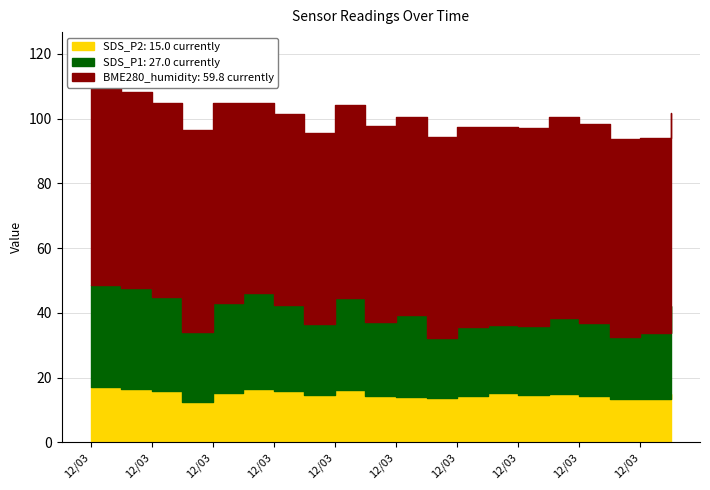

Reading right to left, what are all the values shown in this chart?

SDS_P2: 2021/12/03 19:00=15.0	2021/12/03 18:00=13.4	2021/12/03 17:00=13.4	2021/12/03 16:00=14.4	2021/12/03 15:00=14.8	2021/12/03 14:00=14.5	2021/12/03 13:00=15.2	2021/12/03 12:00=14.3	2021/12/03 11:00=13.7	2021/12/03 10:00=14.1	2021/12/03 09:00=14.3	2021/12/03 08:00=16.2	2021/12/03 07:00=14.6	2021/12/03 06:00=15.9	2021/12/03 05:00=16.6	2021/12/03 04:00=15.2	2021/12/03 03:00=12.6	2021/12/03 02:00=15.9	2021/12/03 01:00=16.3	2021/12/03 00:00=17.1
SDS_P1: 2021/12/03 19:00=27.0	2021/12/03 18:00=20.5	2021/12/03 17:00=19.0	2021/12/03 16:00=22.4	2021/12/03 15:00=23.6	2021/12/03 14:00=21.3	2021/12/03 13:00=21.0	2021/12/03 12:00=21.4	2021/12/03 11:00=18.6	2021/12/03 10:00=25.1	2021/12/03 09:00=22.8	2021/12/03 08:00=28.3	2021/12/03 07:00=22.1	2021/12/03 06:00=26.6	2021/12/03 05:00=29.6	2021/12/03 04:00=27.9	2021/12/03 03:00=21.6	2021/12/03 02:00=28.9	2021/12/03 01:00=31.2	2021/12/03 00:00=31.4
BME280_humidity: 2021/12/03 19:00=59.8	2021/12/03 18:00=60.0	2021/12/03 17:00=61.3	2021/12/03 16:00=61.5	2021/12/03 15:00=62.2	2021/12/03 14:00=61.4	2021/12/03 13:00=61.2	2021/12/03 12:00=61.5	2021/12/03 11:00=62.0	2021/12/03 10:00=61.3	2021/12/03 09:00=60.8	2021/12/03 08:00=59.8	2021/12/03 07:00=58.9	2021/12/03 06:00=59.1	2021/12/03 05:00=58.7	2021/12/03 04:00=61.6	2021/12/03 03:00=62.3	2021/12/03 02:00=60.0	2021/12/03 01:00=60.8	2021/12/03 00:00=61.7